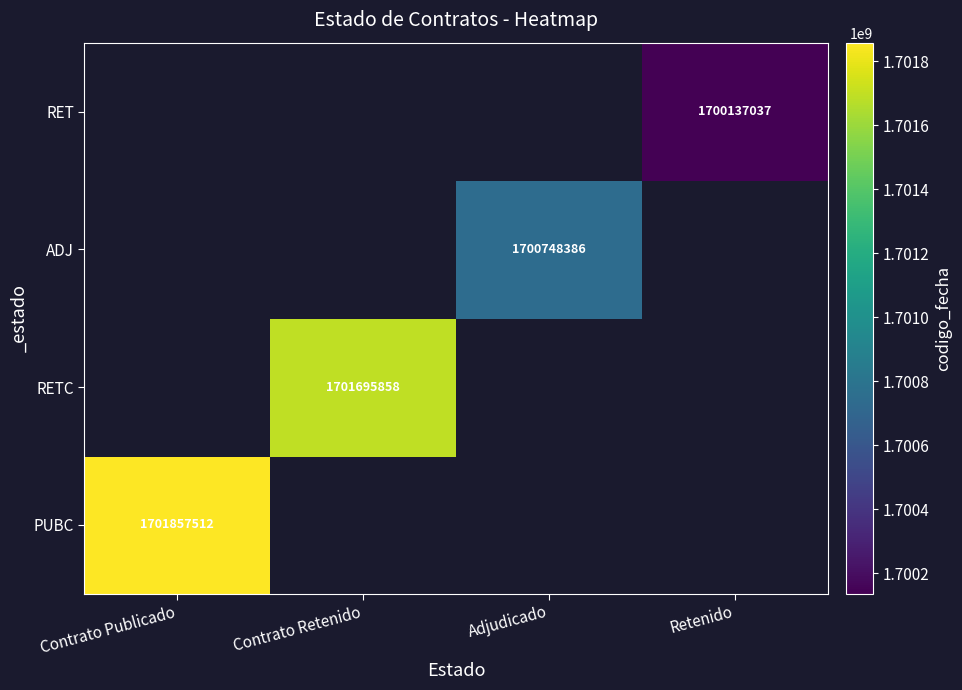

Is the value of RETC at Adjudicado greater than the value of ADJ at Retenido?

No